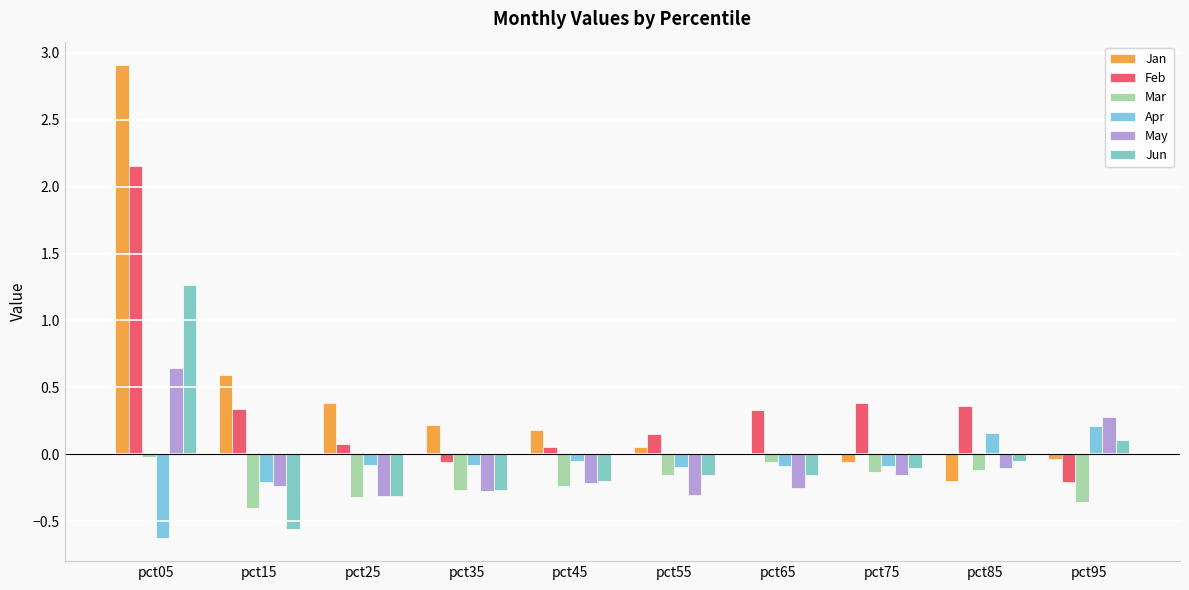

Which series has the largest range (max minus min)?

Jan